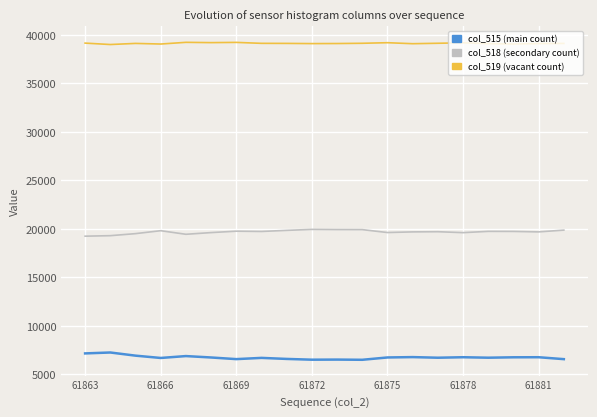

Rank the series by their average value, from highest to lowest.

col_519 (vacant count), col_518 (secondary count), col_515 (main count)